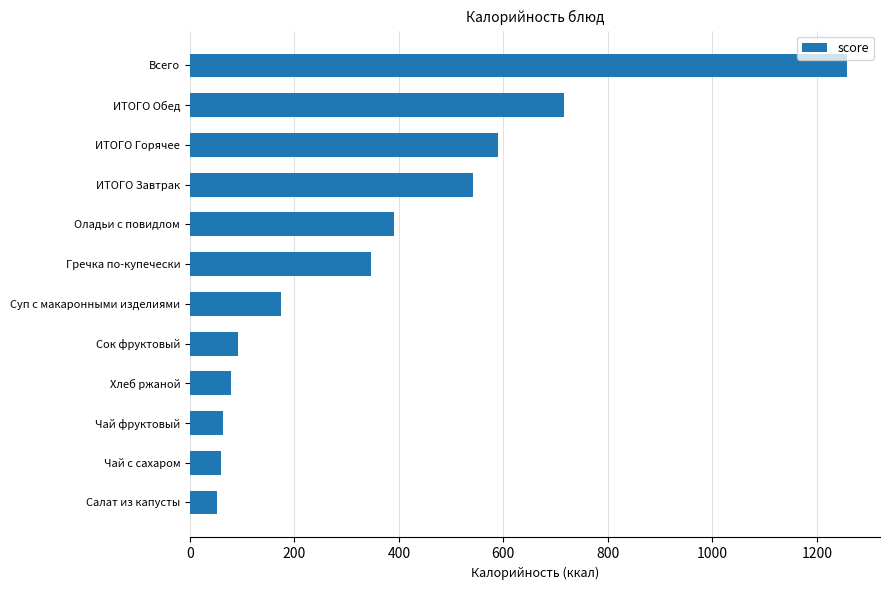

Read the value at Хлеб ржаной.

78.2